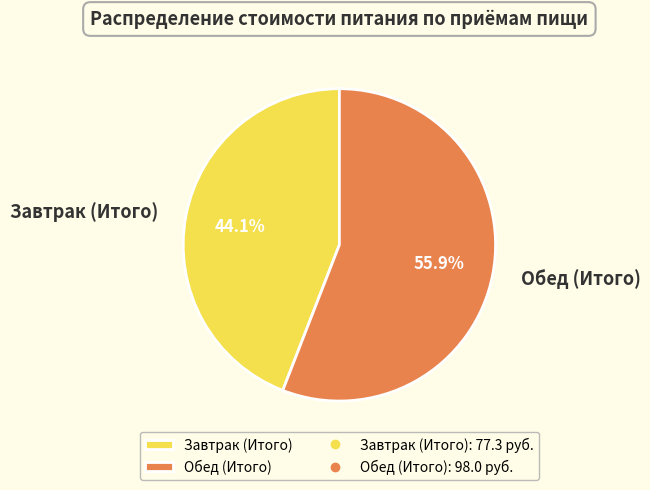

How many slices are in this pie chart?

2